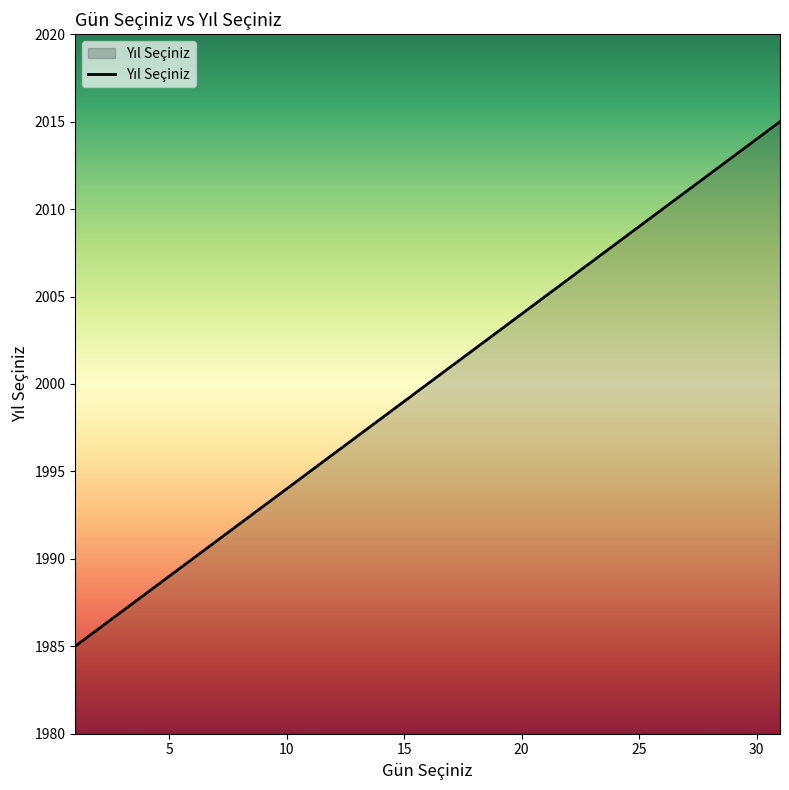

What is the difference between the maximum and minimum values?

30